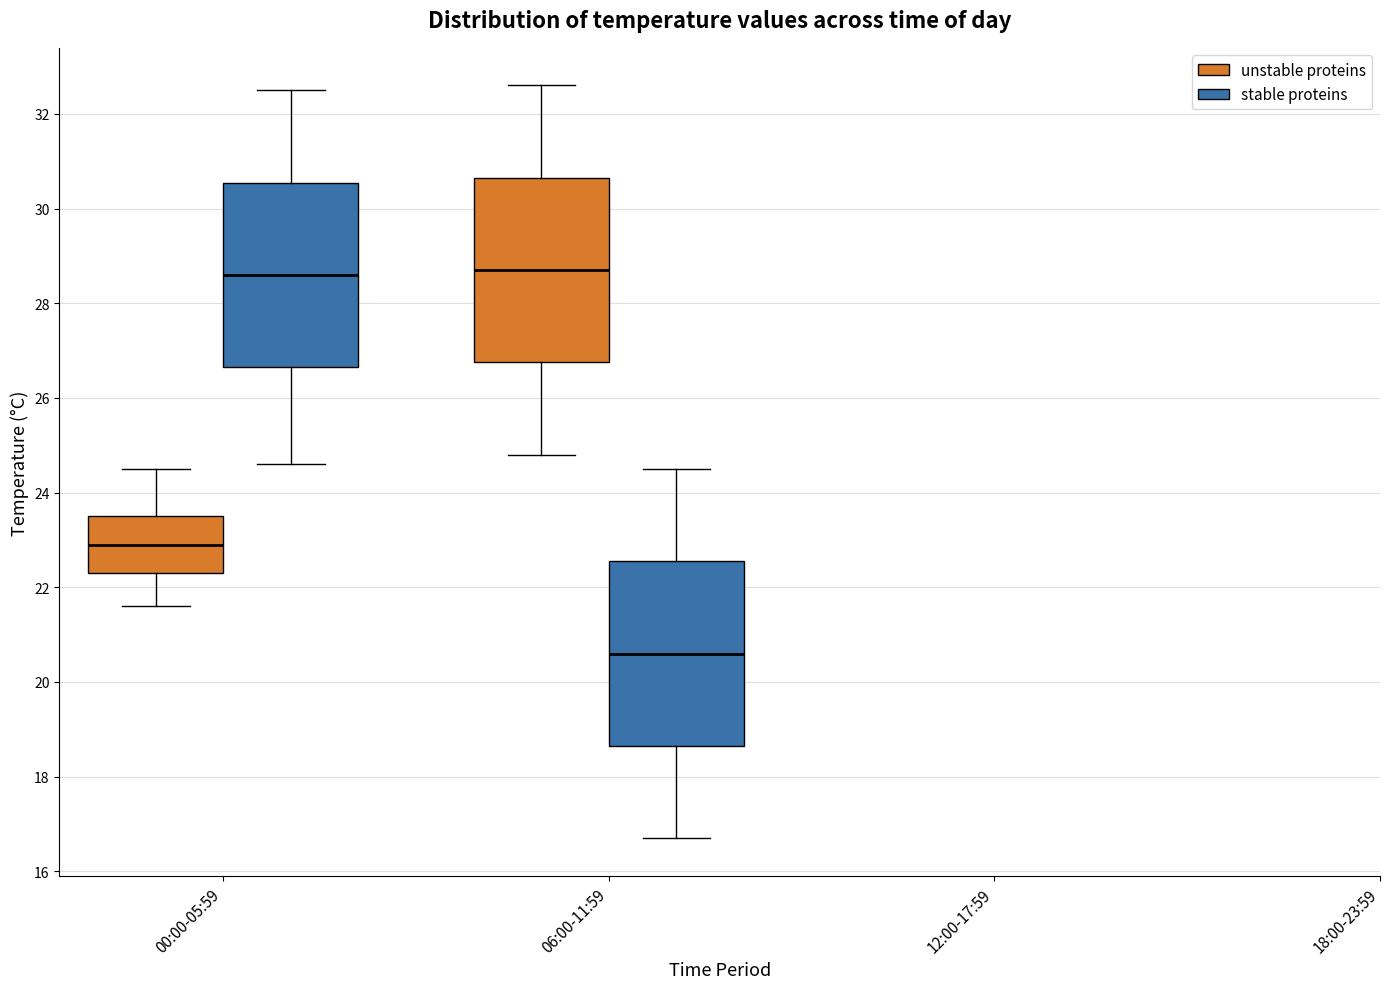

Reading left to right, transcribe this box plot: for each box, give where its median line is, the range the box spans, and where its two whiskers end, as read against the y-axis. The values are not printed on the chart, so give them approximately, as read against the axis.

00:00-05:59 (unstable proteins): median 23.0, box 22.4 to 23.6, whiskers 21.6 to 24.6
00:00-05:59 (stable proteins): median 28.6, box 26.6 to 30.6, whiskers 24.6 to 32.6
06:00-11:59 (unstable proteins): median 28.8, box 26.8 to 30.6, whiskers 24.8 to 32.6
06:00-11:59 (stable proteins): median 20.6, box 18.6 to 22.6, whiskers 16.8 to 24.6